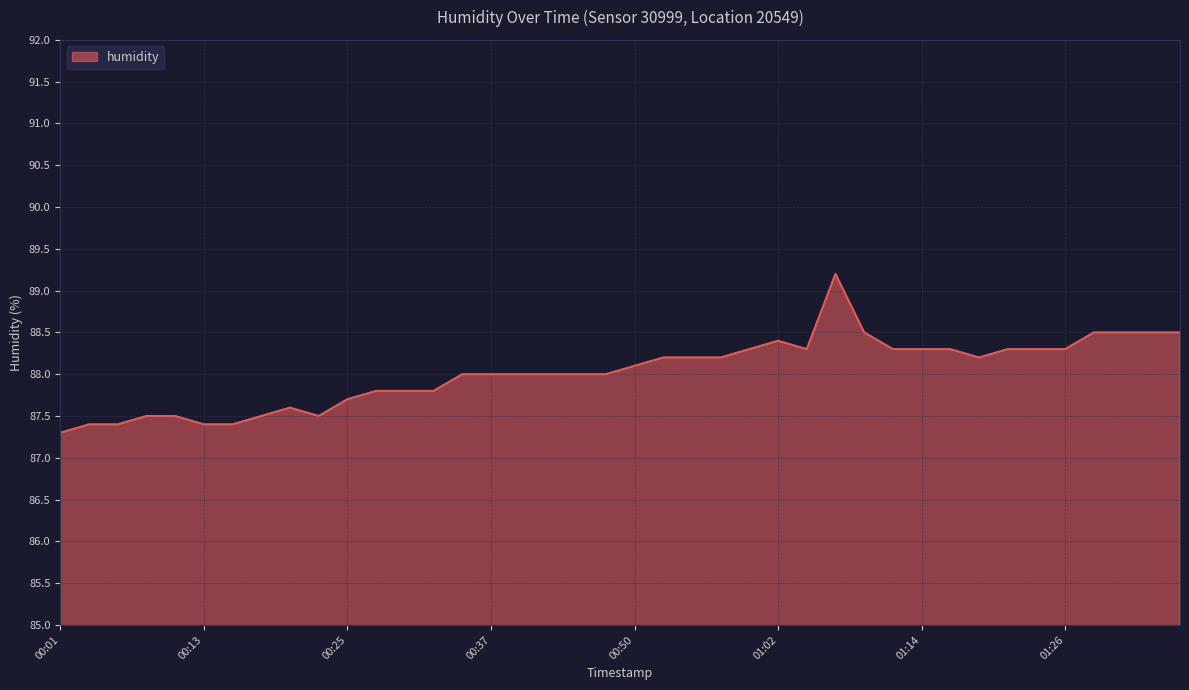

What is the minimum value shown in the chart?

87.3